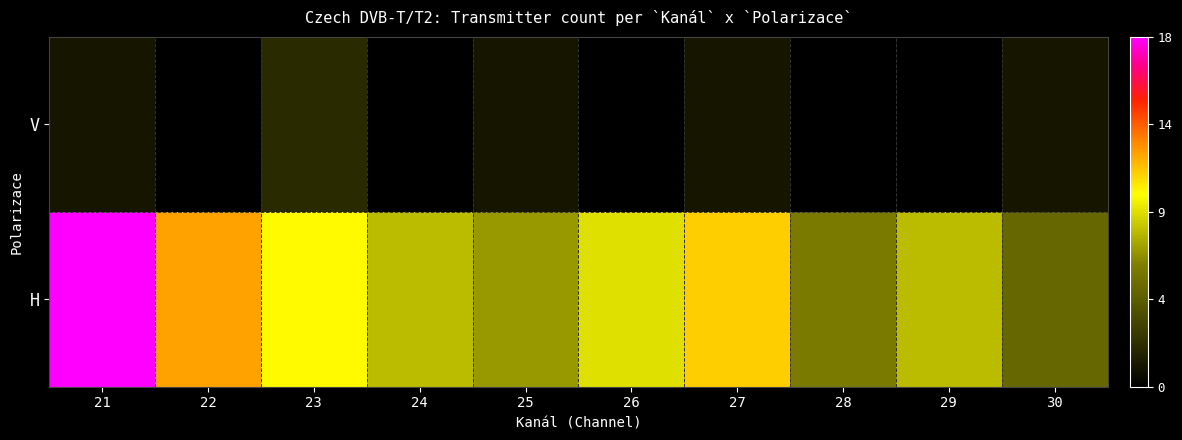

Reading left to right, list all the values displayed in this chart.

H: 21=18	22=12	23=10	24=8	25=7	26=9	27=11	28=6	29=8	30=5
V: 21=1	22=0	23=2	24=0	25=1	26=0	27=1	28=0	29=0	30=1